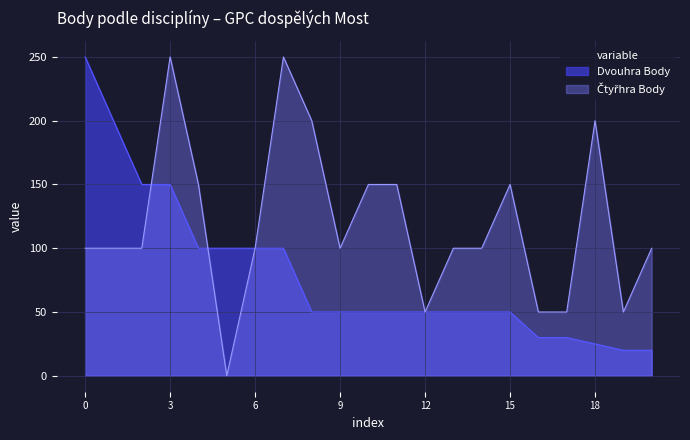

What is the maximum value shown in the chart?

250